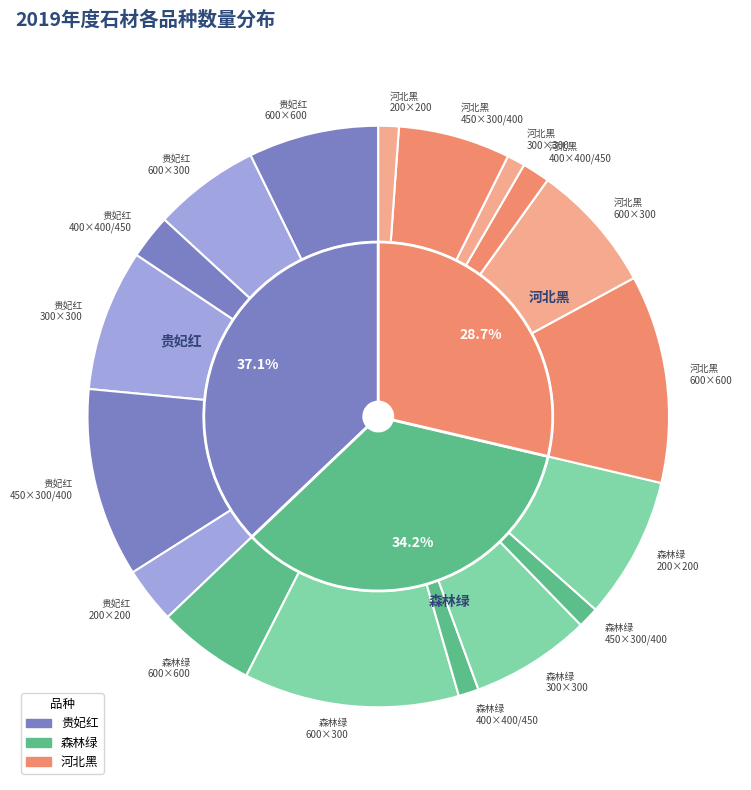

What is the difference between the highest and lowest values at 森林绿?

1792.6